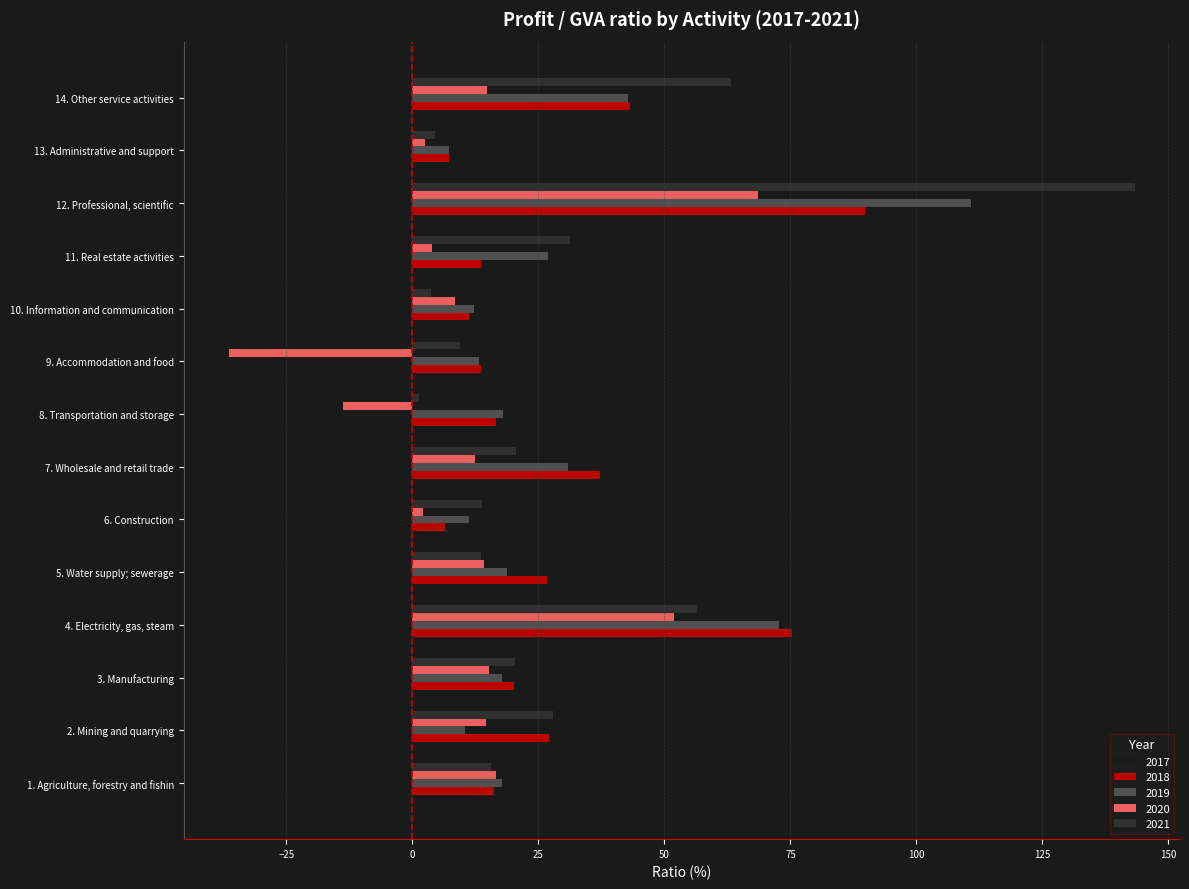

Is the value of 2017 at 12. Professional, scientific greater than the value of 2018 at 12. Professional, scientific?

No